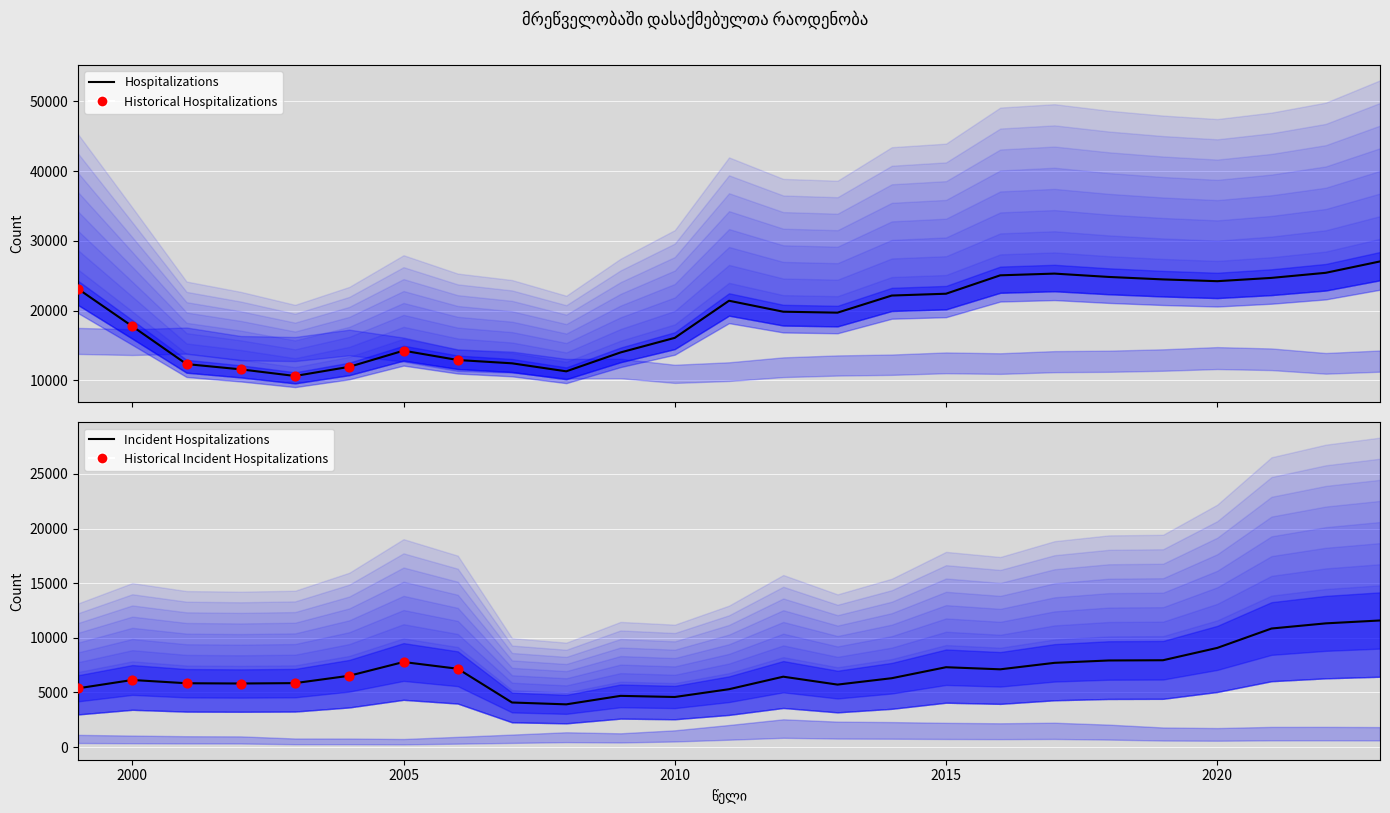

What is the total value across all series at 2001?

37827.0